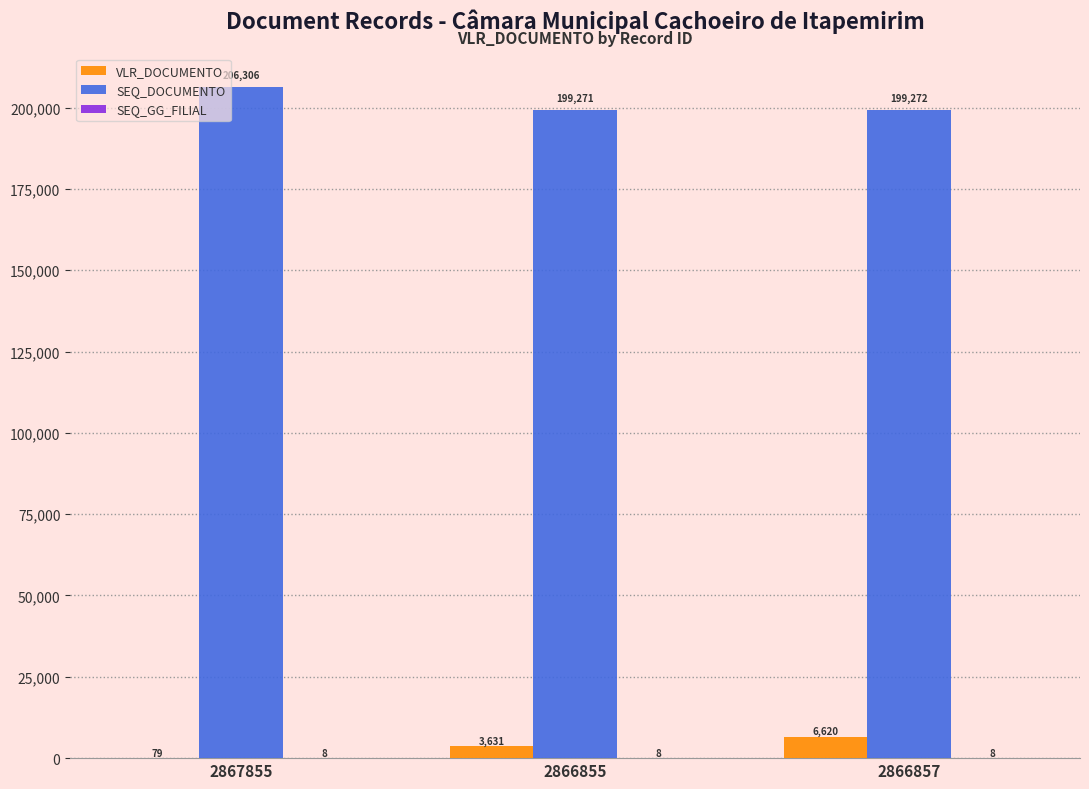

Where is VLR_DOCUMENTO nearest to the value 3349?

2866855